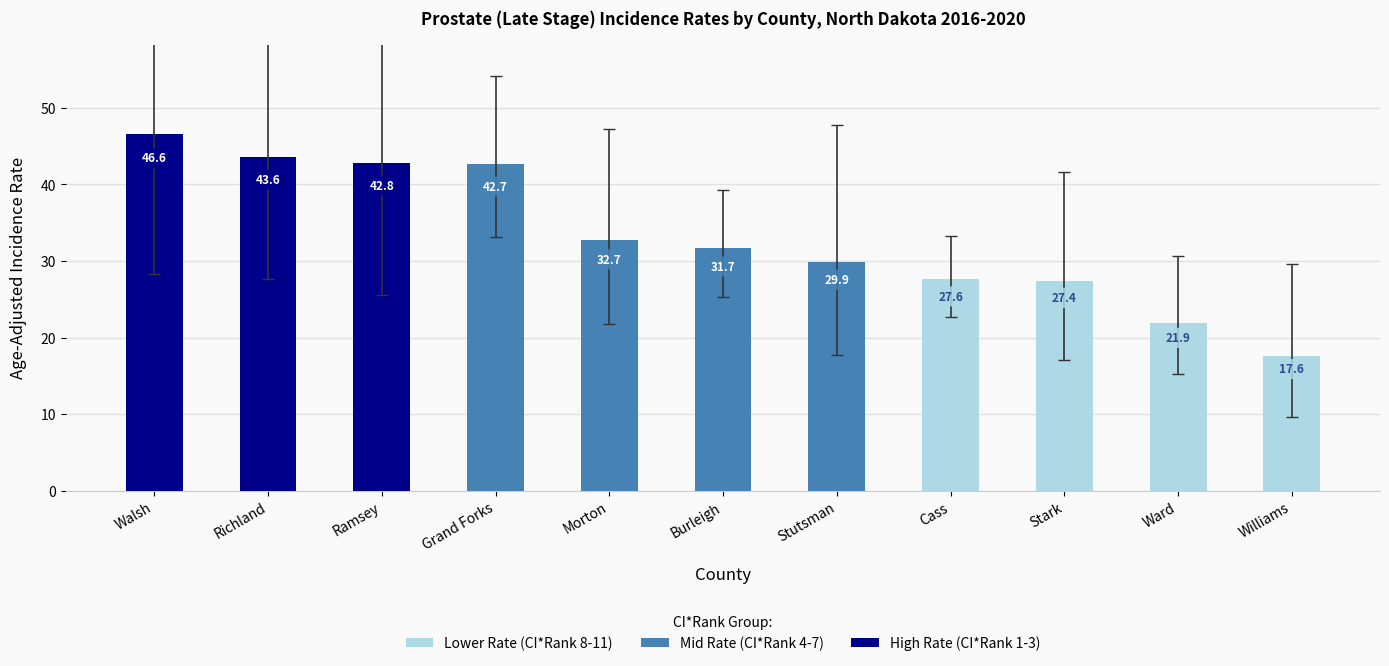

The value at Burleigh is 31.7. True or false?

True